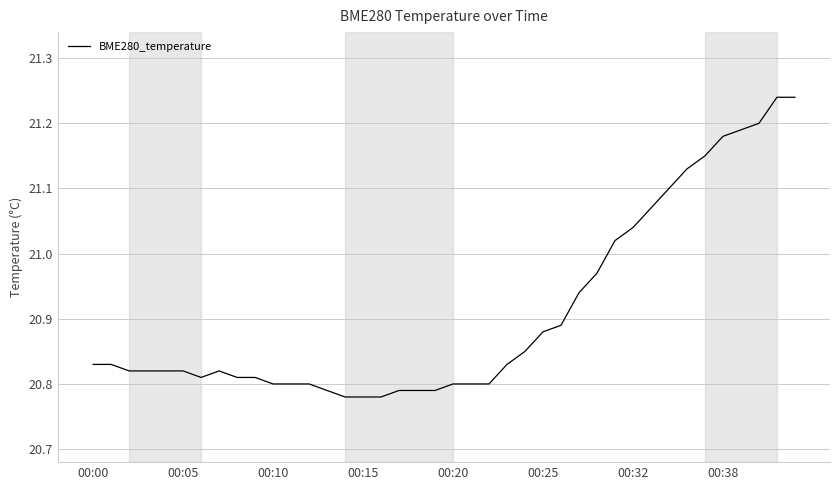

What is the difference between the maximum and minimum values?

0.5